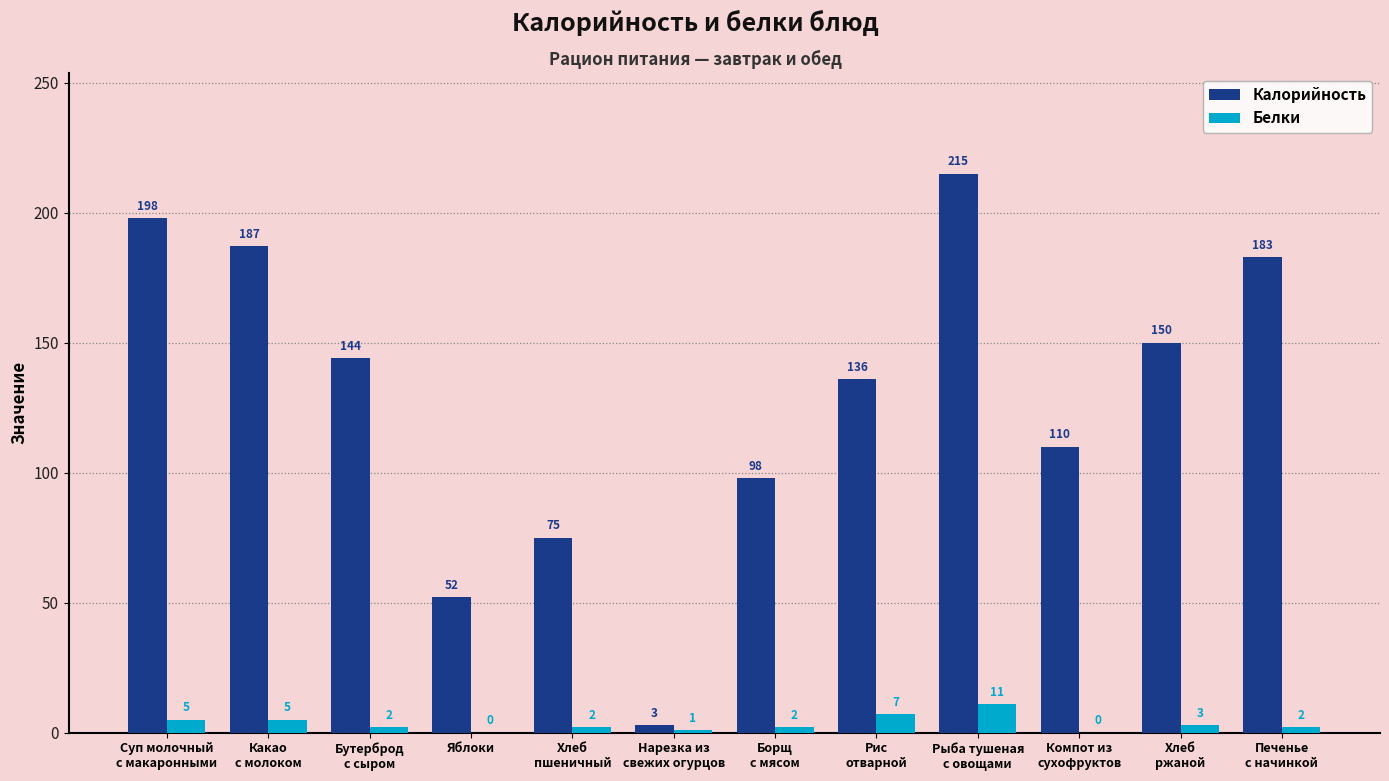

Which series has the largest total across all categories?

Калорийность